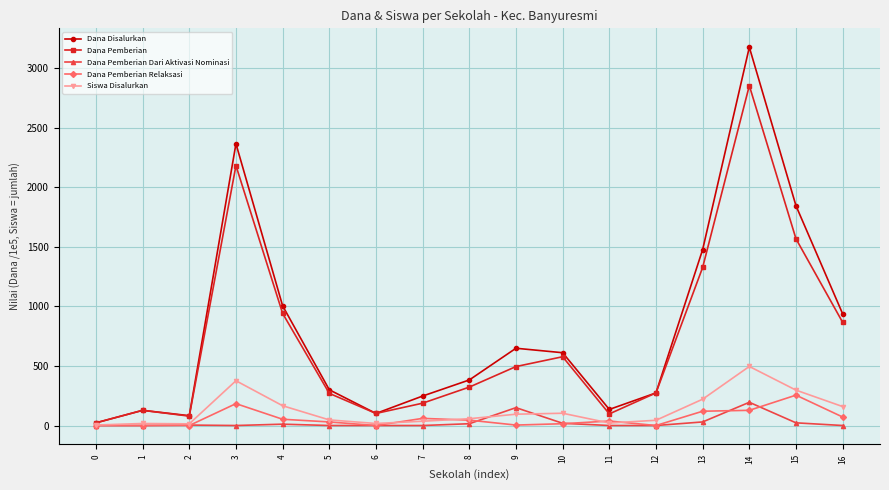

At which label is Dana Disalurkan closest to 1599?

13